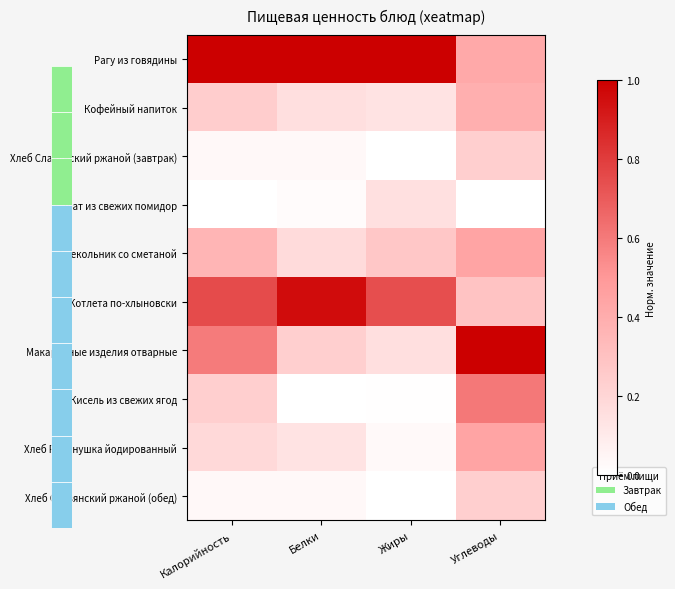

Reading left to right, transcribe all the data shown in this chart.

Рагу из говядины: Калорийность=1.0	Белки=1.0	Жиры=1.0	Углеводы=0.4
Кофейный напиток: Калорийность=0.2	Белки=0.2	Жиры=0.1	Углеводы=0.4
Хлеб Славянский ржаной (завтрак): Калорийность=0.0	Белки=0.0	Жиры=0.0	Углеводы=0.2
Салат из свежих помидор: Калорийность=0.0	Белки=0.0	Жиры=0.1	Углеводы=0.0
Свекольник со сметаной: Калорийность=0.4	Белки=0.2	Жиры=0.3	Углеводы=0.4
Котлета по-хлыновски: Калорийность=0.8	Белки=1.0	Жиры=0.7	Углеводы=0.3
Макаронные изделия отварные: Калорийность=0.6	Белки=0.2	Жиры=0.2	Углеводы=1.0
Кисель из свежих ягод: Калорийность=0.2	Белки=0.0	Жиры=0.0	Углеводы=0.6
Хлеб Рябинушка йодированный: Калорийность=0.2	Белки=0.1	Жиры=0.0	Углеводы=0.4
Хлеб Славянский ржаной (обед): Калорийность=0.0	Белки=0.0	Жиры=0.0	Углеводы=0.2